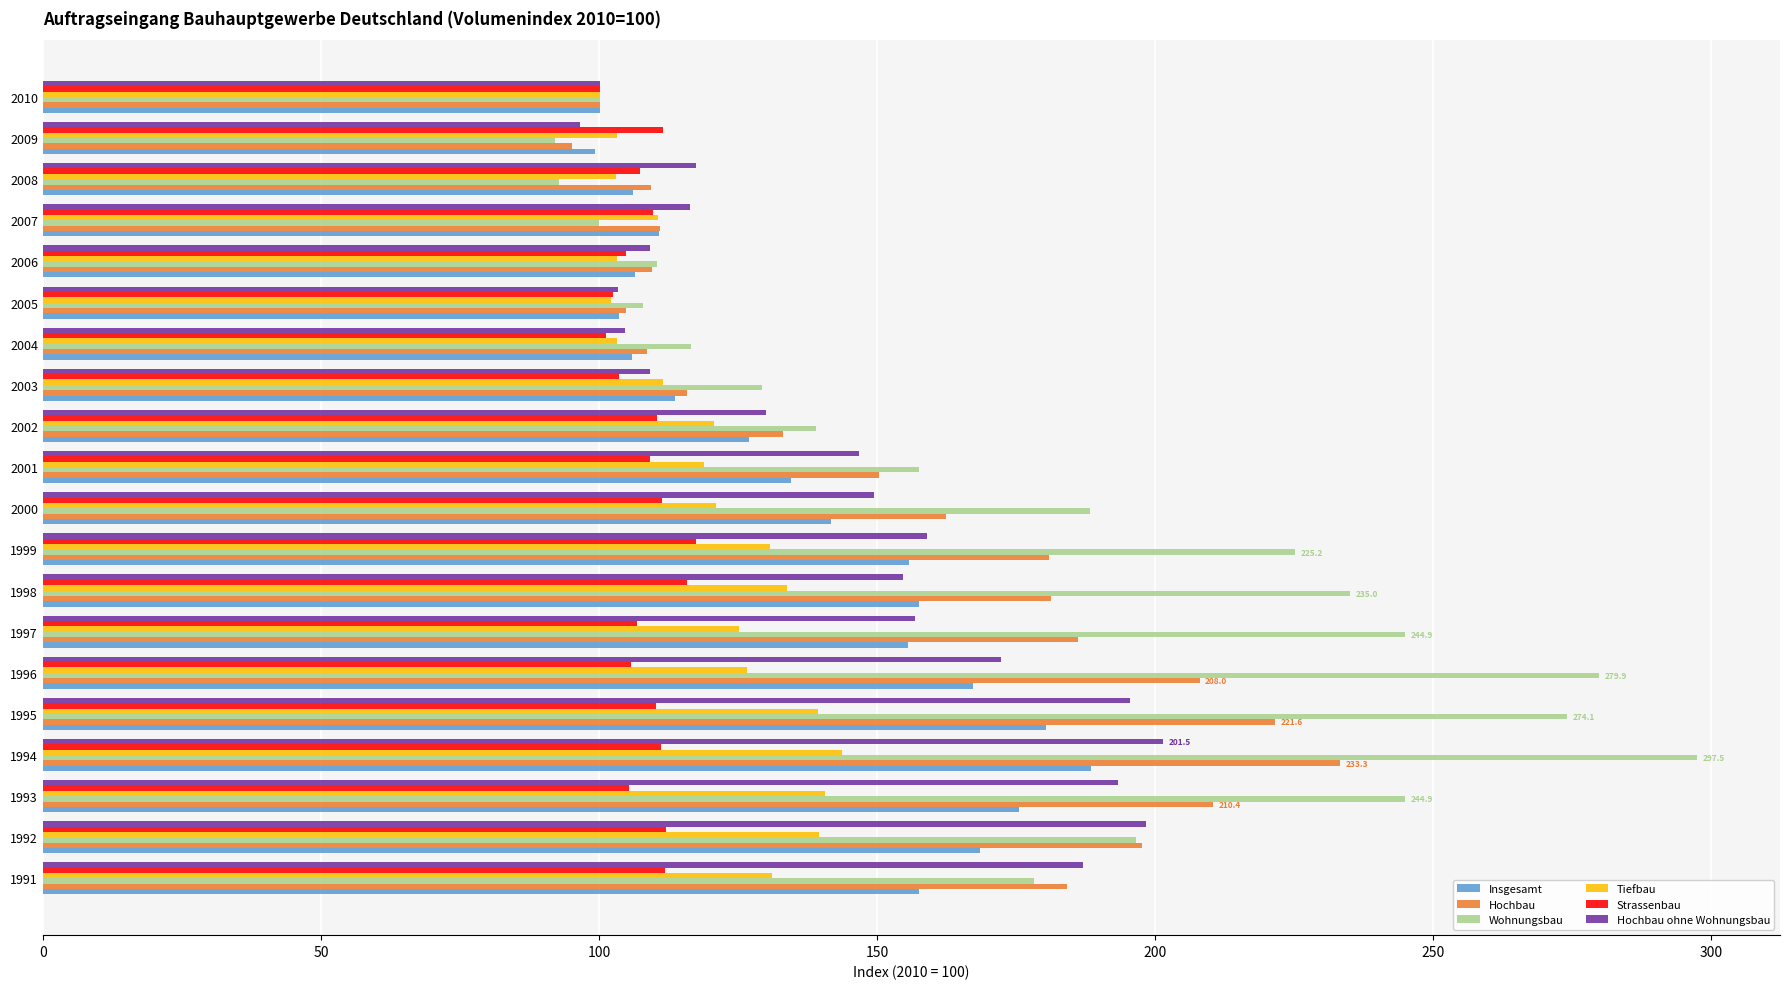

The value of Strassenbau at 1992 is 112.1. True or false?

True